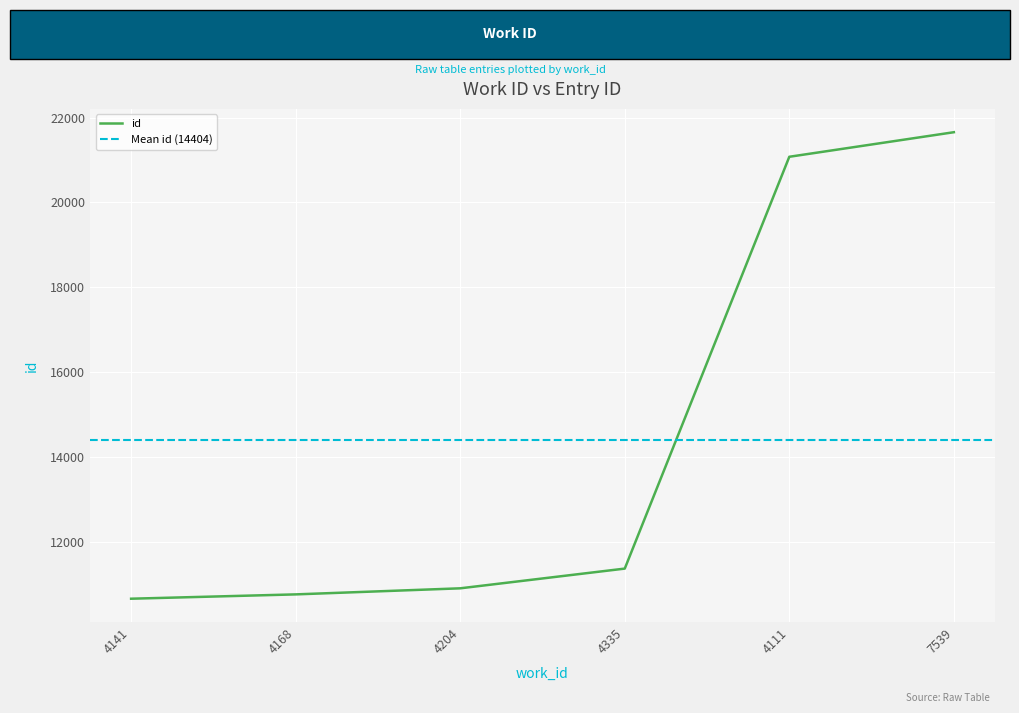

What is the approximate value at 4335?

11368